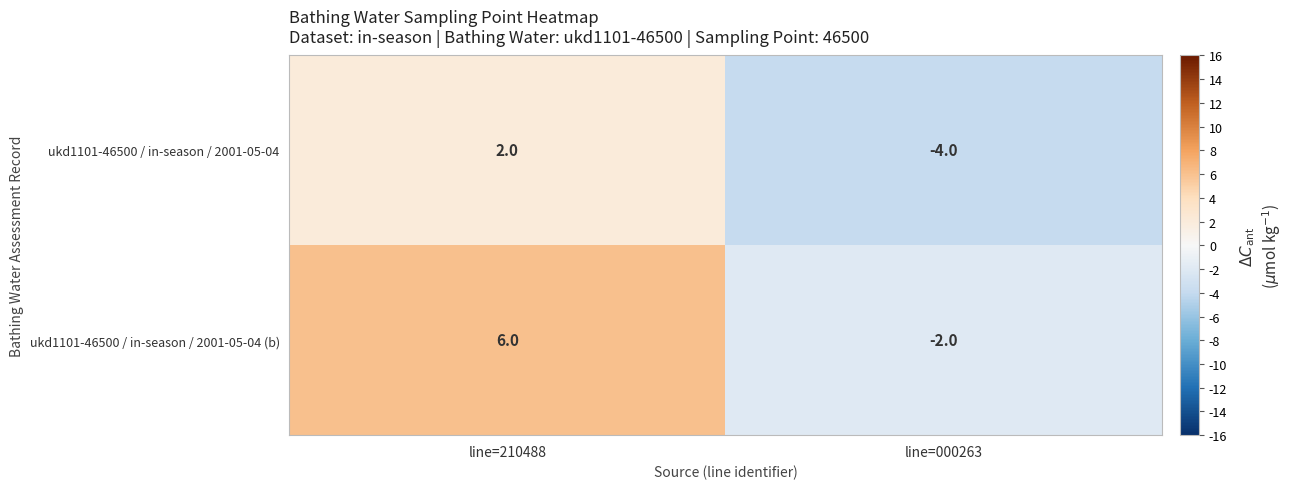

Reading right to left, transcribe all the data shown in this chart.

ukd1101-46500 / in-season / 2001-05-04: -4	2
ukd1101-46500 / in-season / 2001-05-04 (b): -2	6